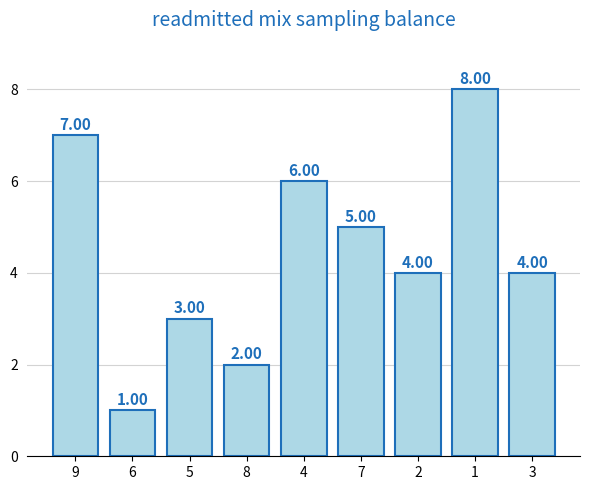

What value does the data have at 3?

4